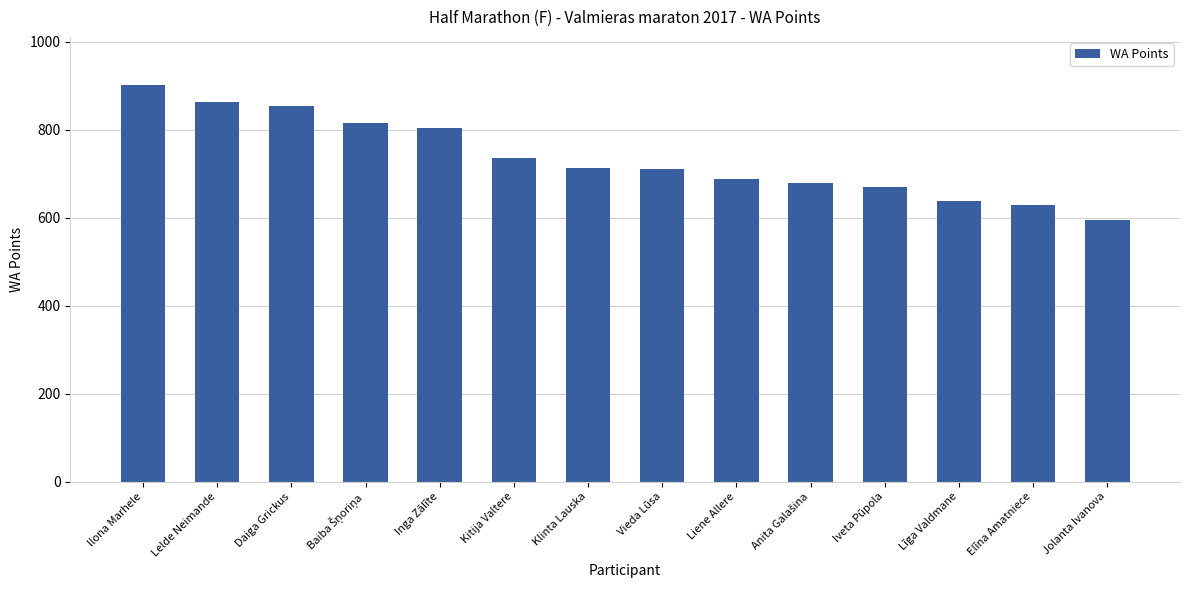

What position from the left is Kitija Valtere?

6